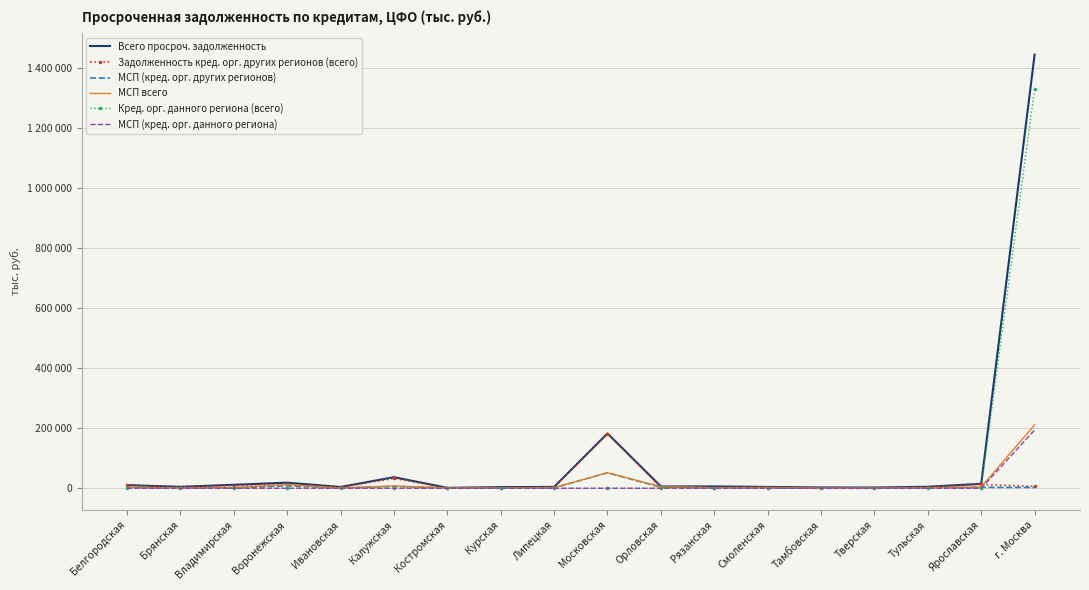

The Всего просроч. задолженность series shows 23593 at Ярославская. True or false?

False